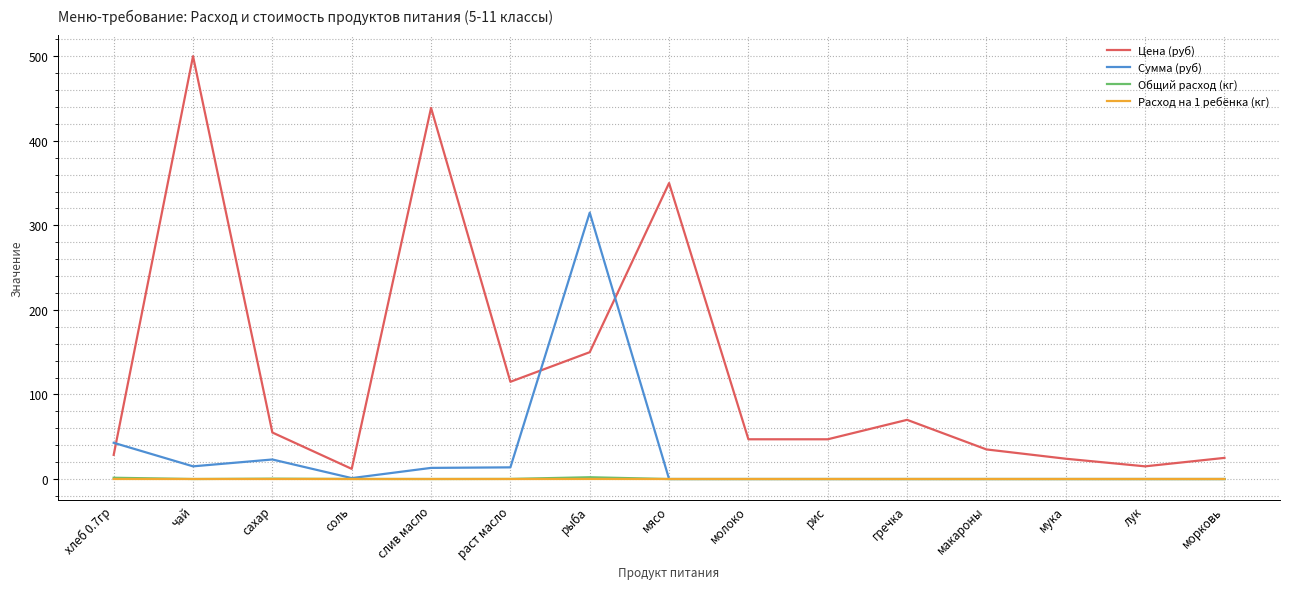

The Цена (руб) series shows 16.5 at гречка. True or false?

False